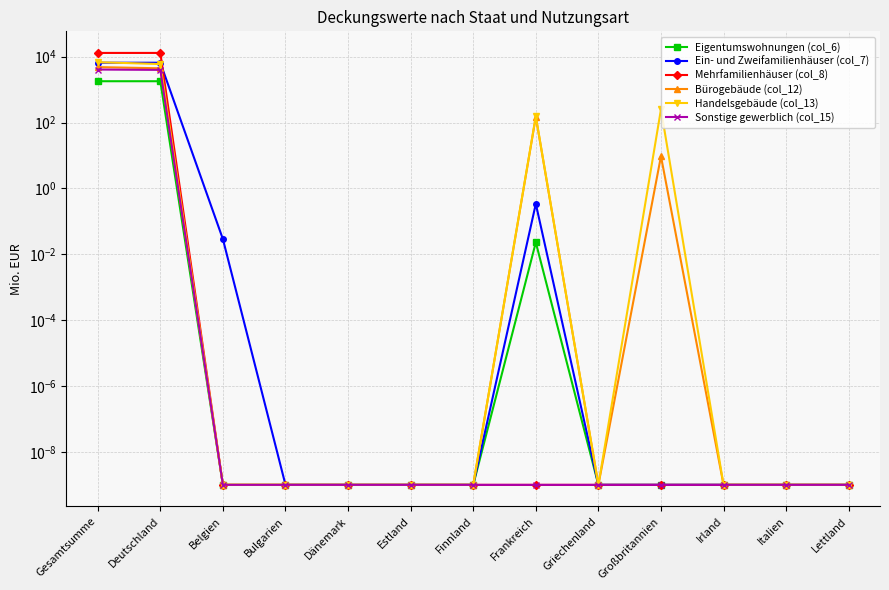

At how many categories does at least one series exceed 1357?

2